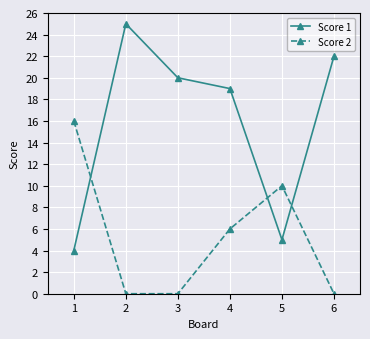

How many intersections are there between Score 1 and Score 2?

3